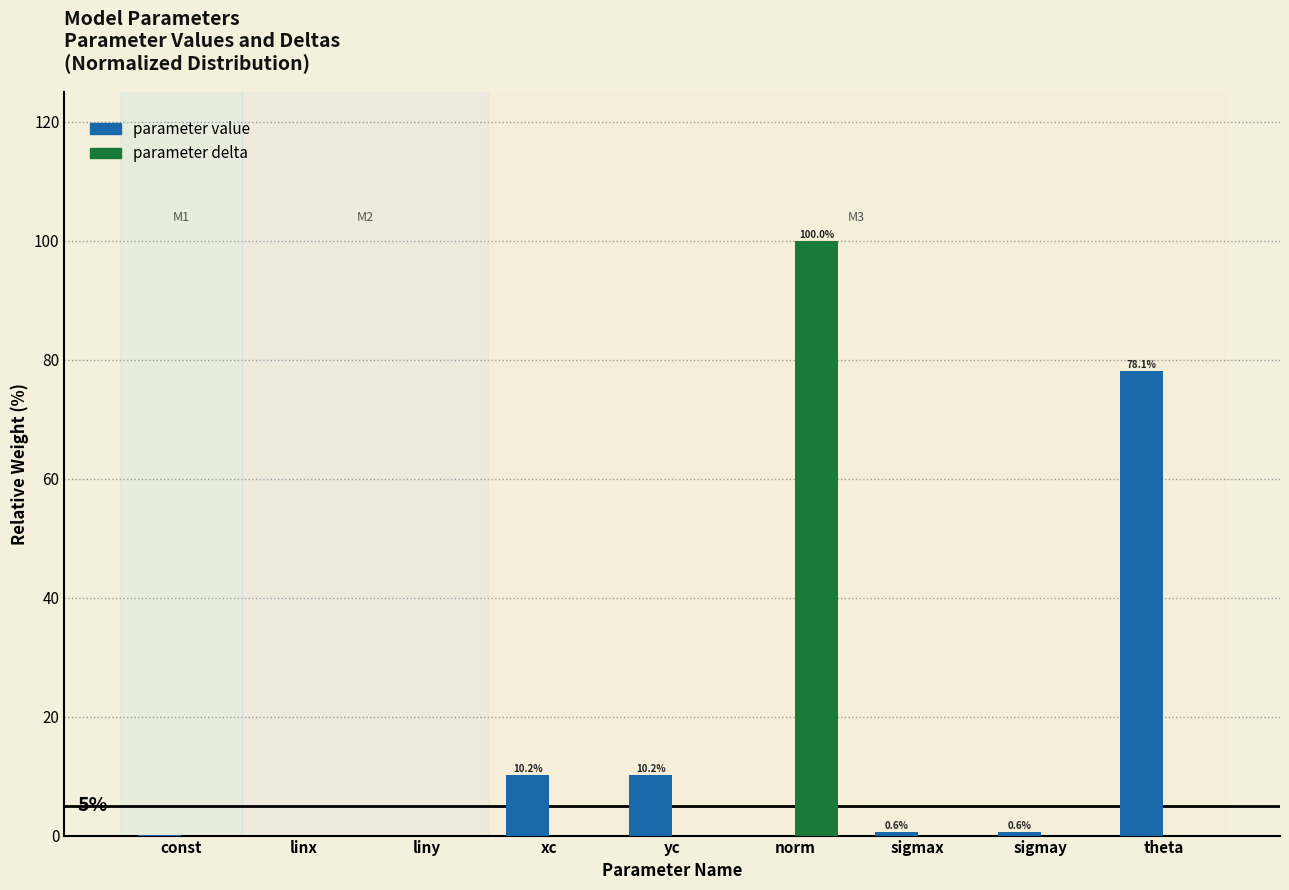

What is the maximum value shown in the chart?

100.0